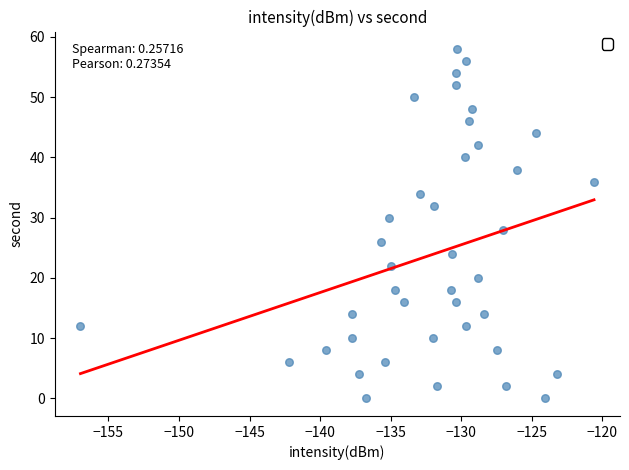

What is the range of Y values (max minus min)?

58